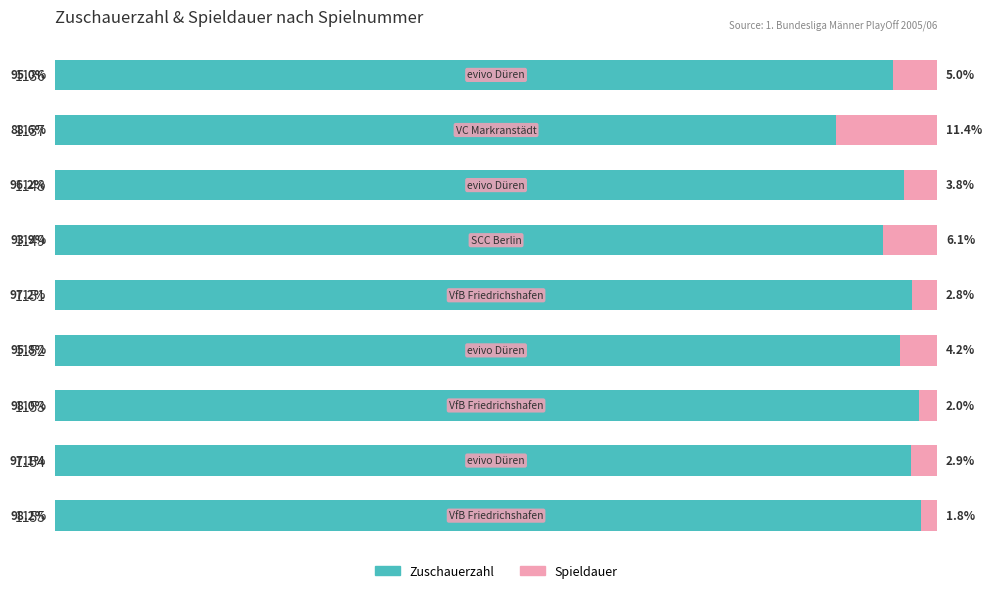

What are all the series names shown in the legend?

Zuschauerzahl, Spieldauer